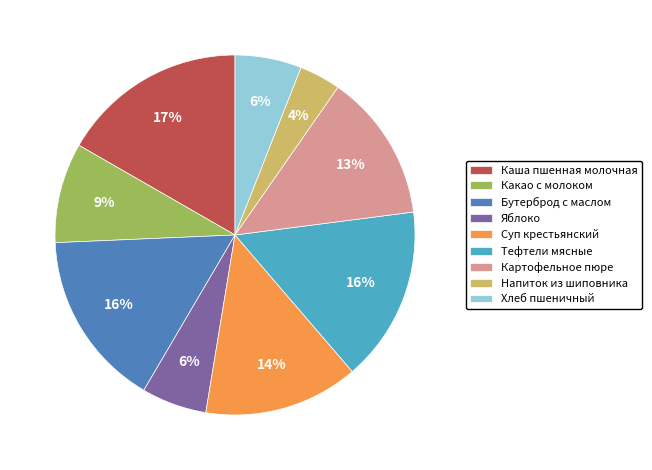

Which slice is the smallest?

Напиток из шиповника